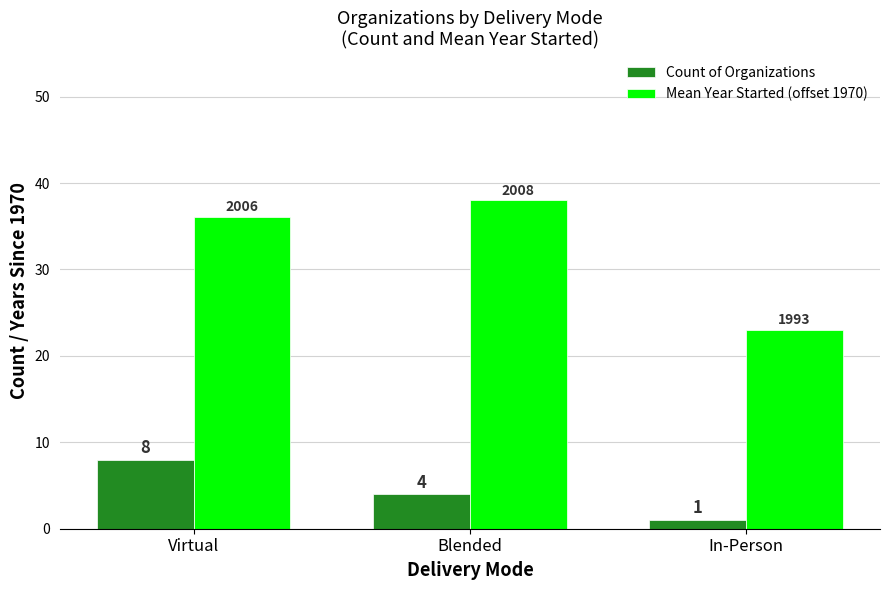

List the series in order of their overall mean, lowest first.

Count of Organizations, Mean Year Started (offset 1970)